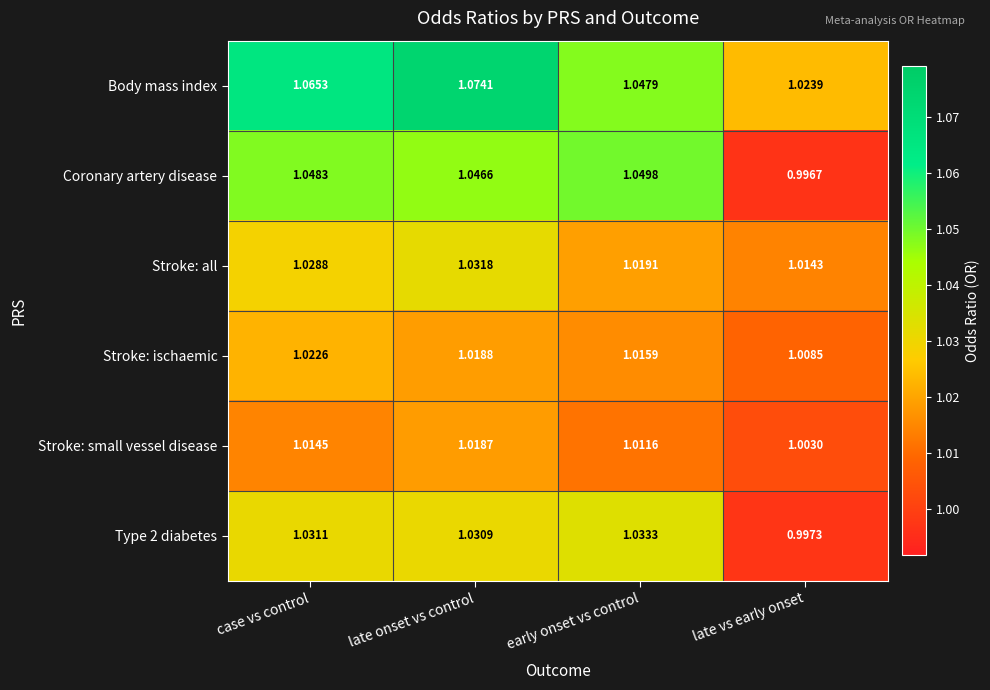

Which series changed the most between late onset vs control and early onset vs control?

Body mass index